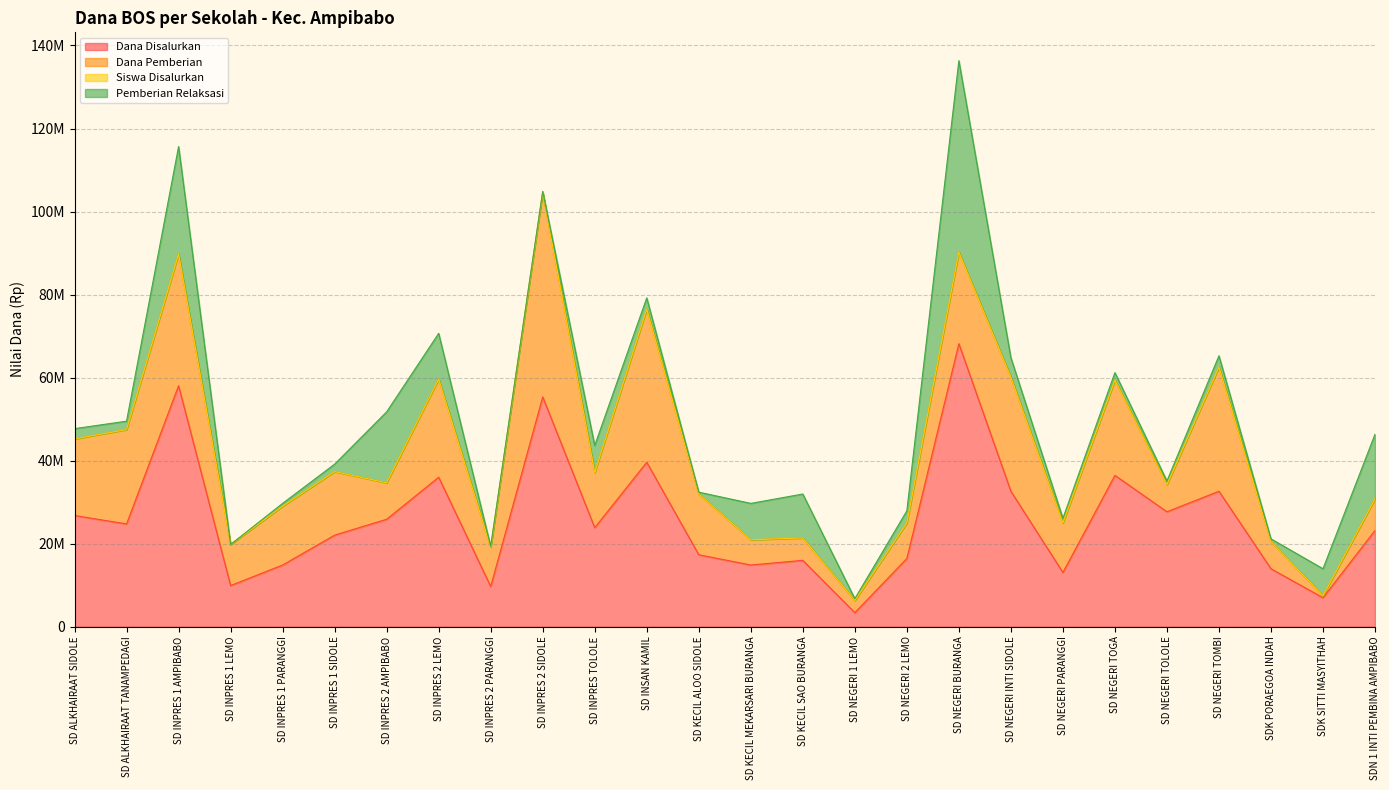

Does the chart have visible grid lines?

Yes